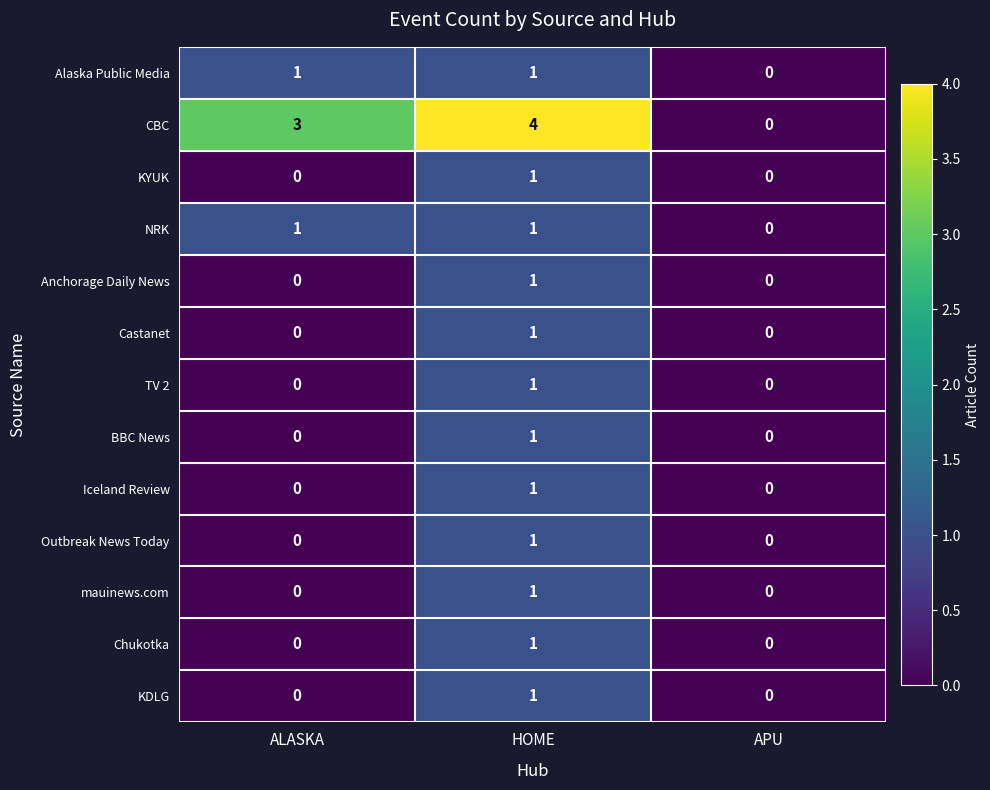

At which category is the sum across all series the highest?

HOME